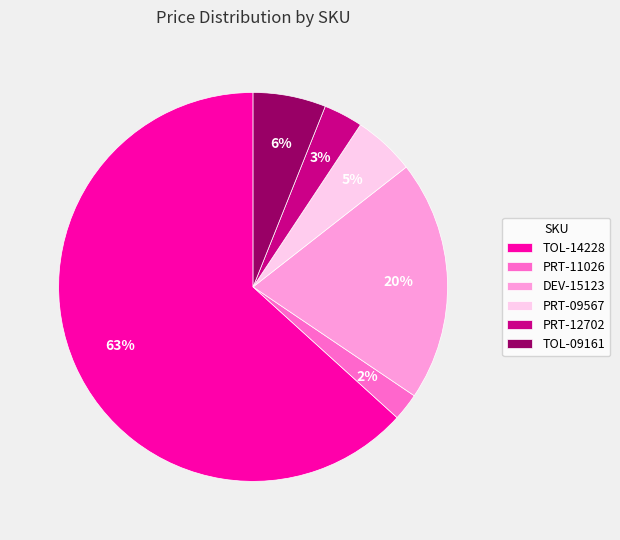

Count the number of slices in the pie.

6